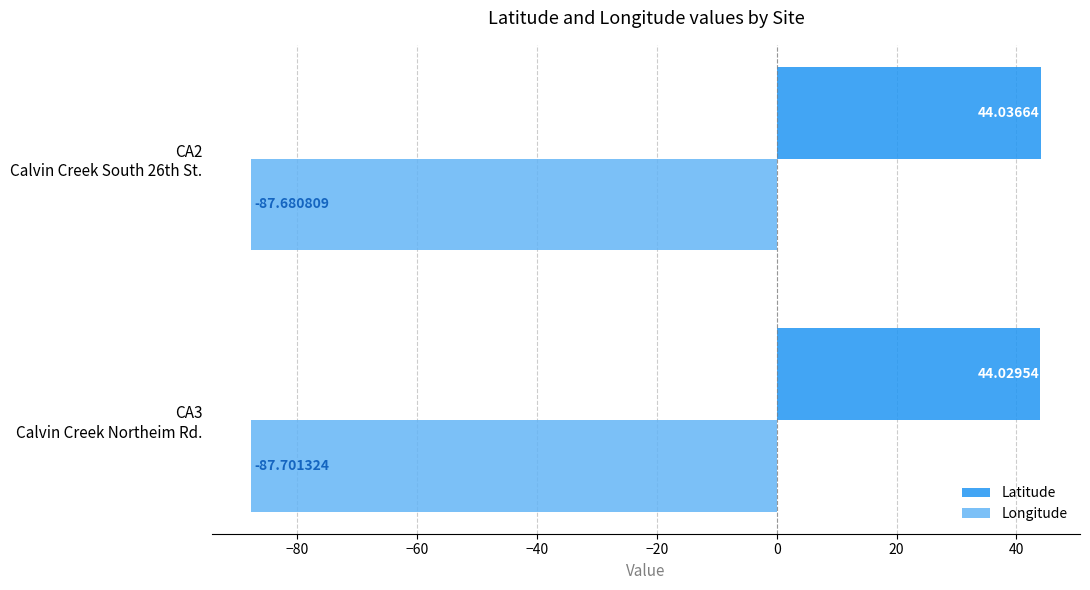

Which series has the largest total across all categories?

Latitude